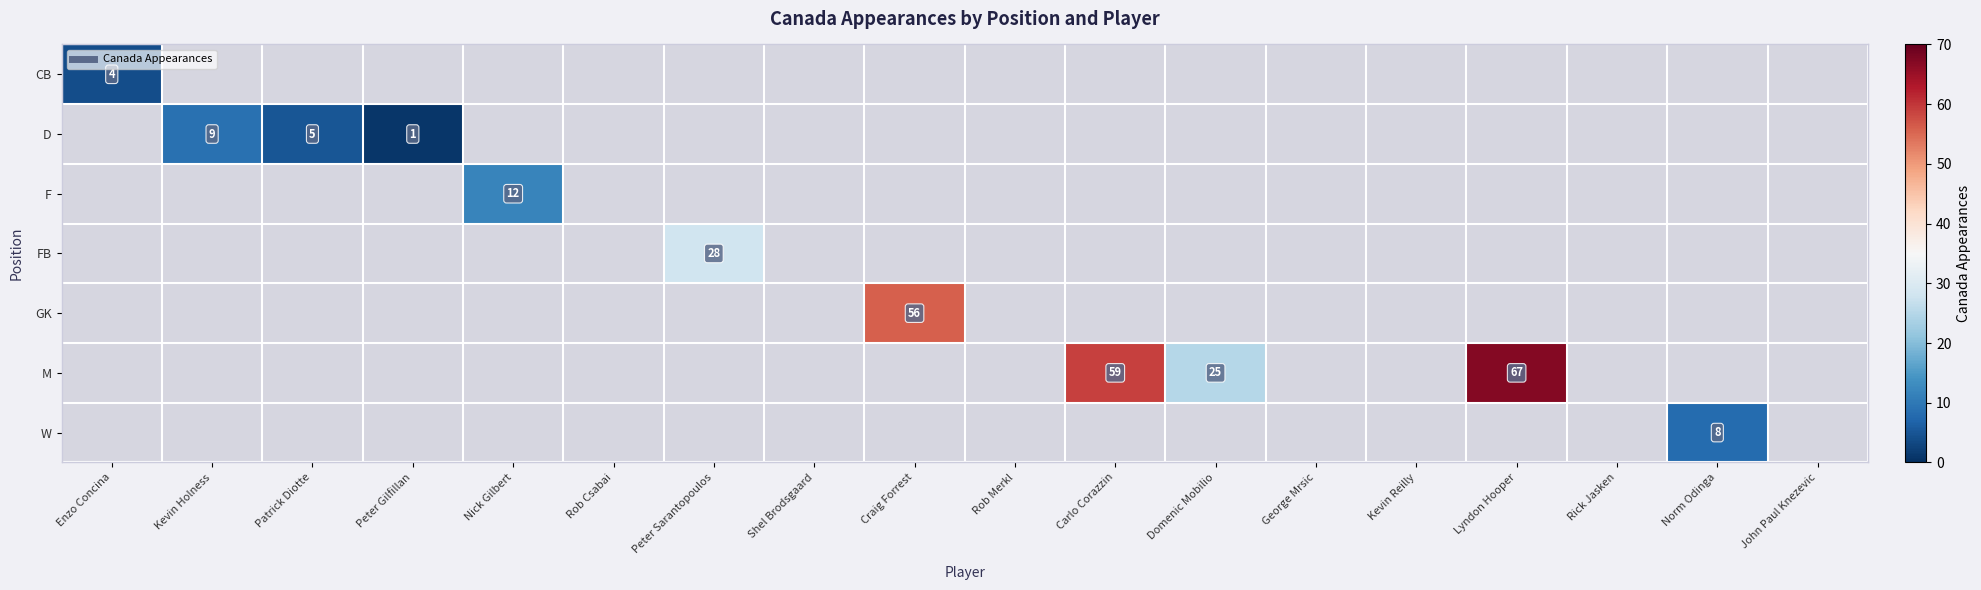

Rank the series at Norm Odinga from lowest to highest value.

CB, D, F, FB, GK, M, W